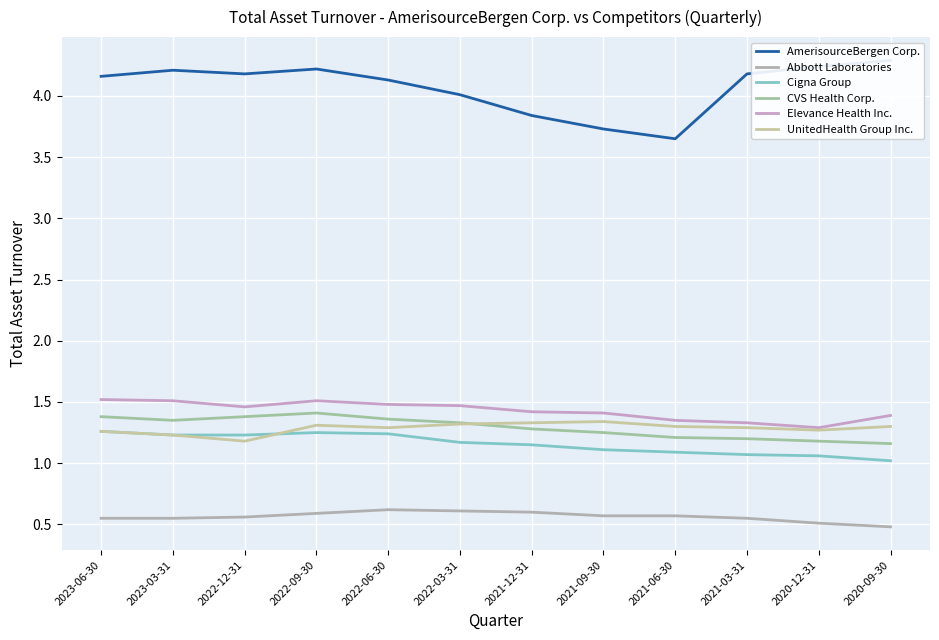

What position from the left is 2020-12-31?

11